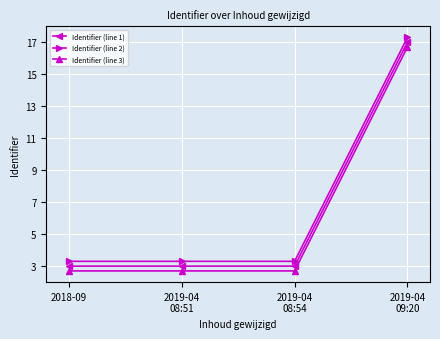

True or false: Identifier (line 3) and Identifier (line 2) cross at least once.

False